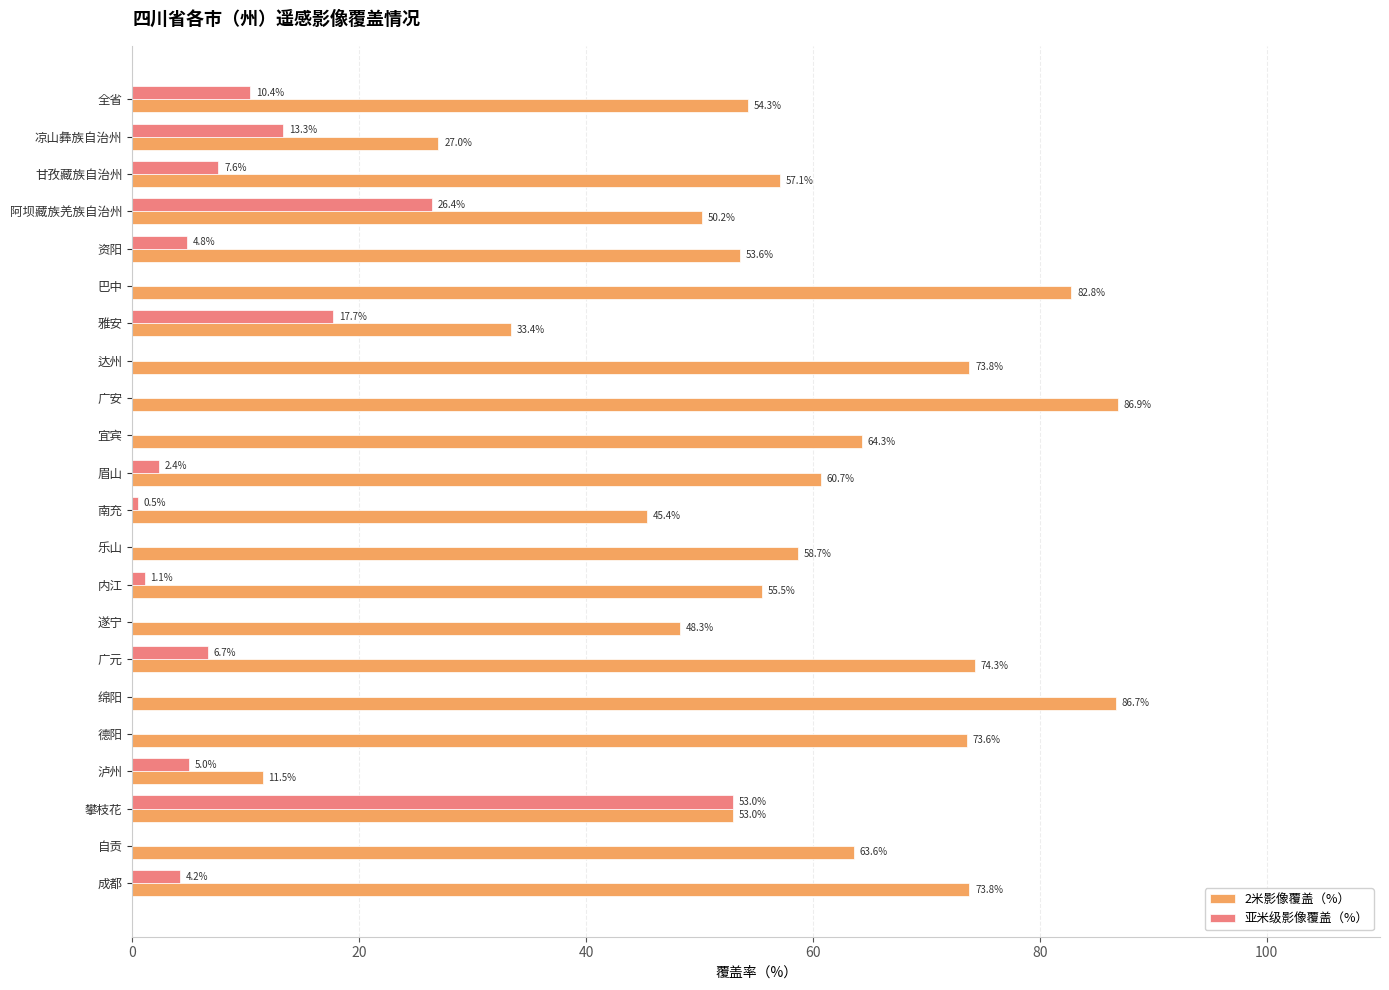

At which label is 2米影像覆盖（%） closest to 49?

遂宁